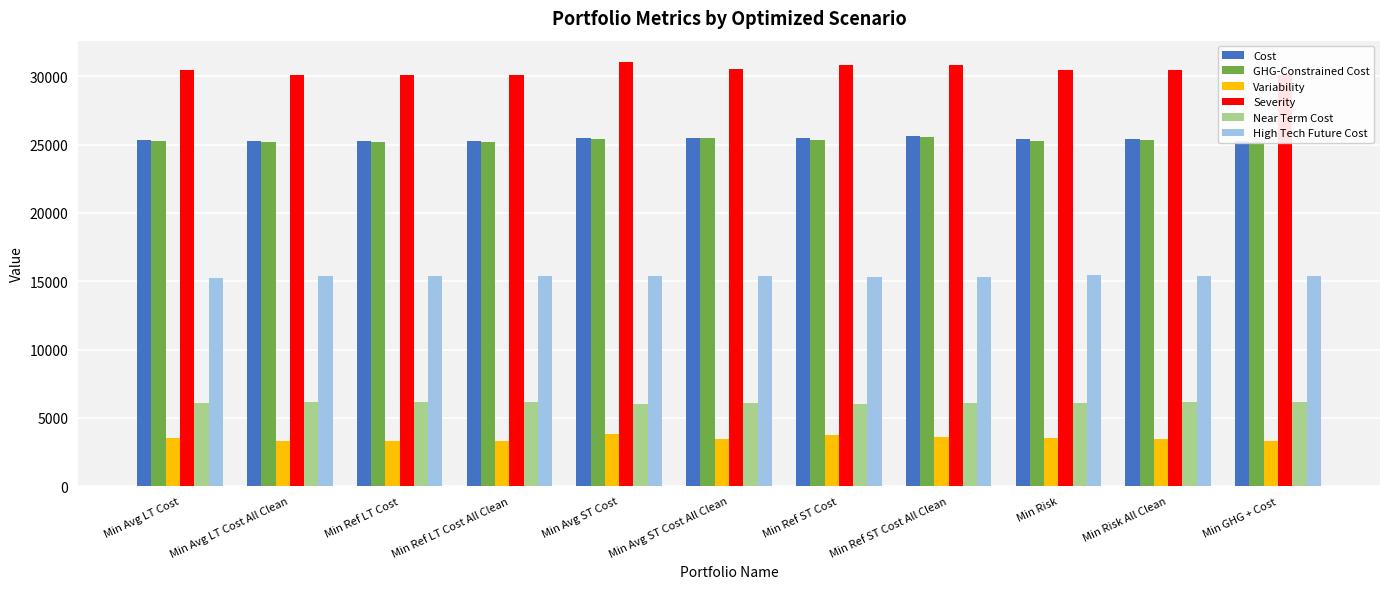

Does the chart contain any negative values?

No